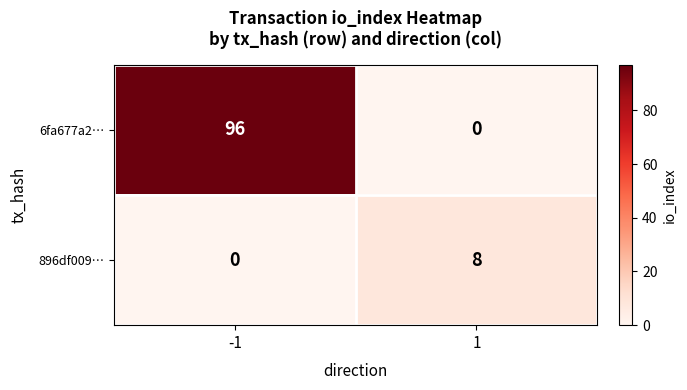

What is the maximum value shown in the chart?

96